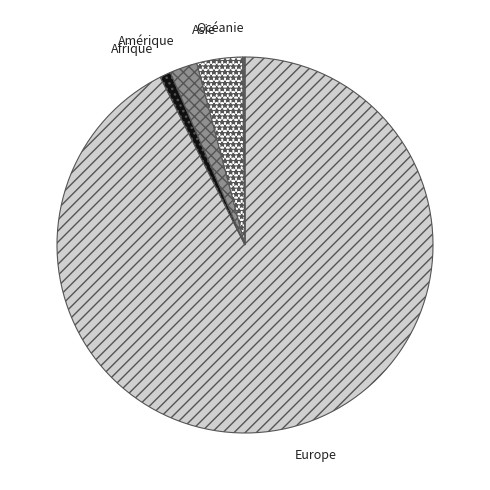

True or false: Amérique accounts for 2% of the total.

True